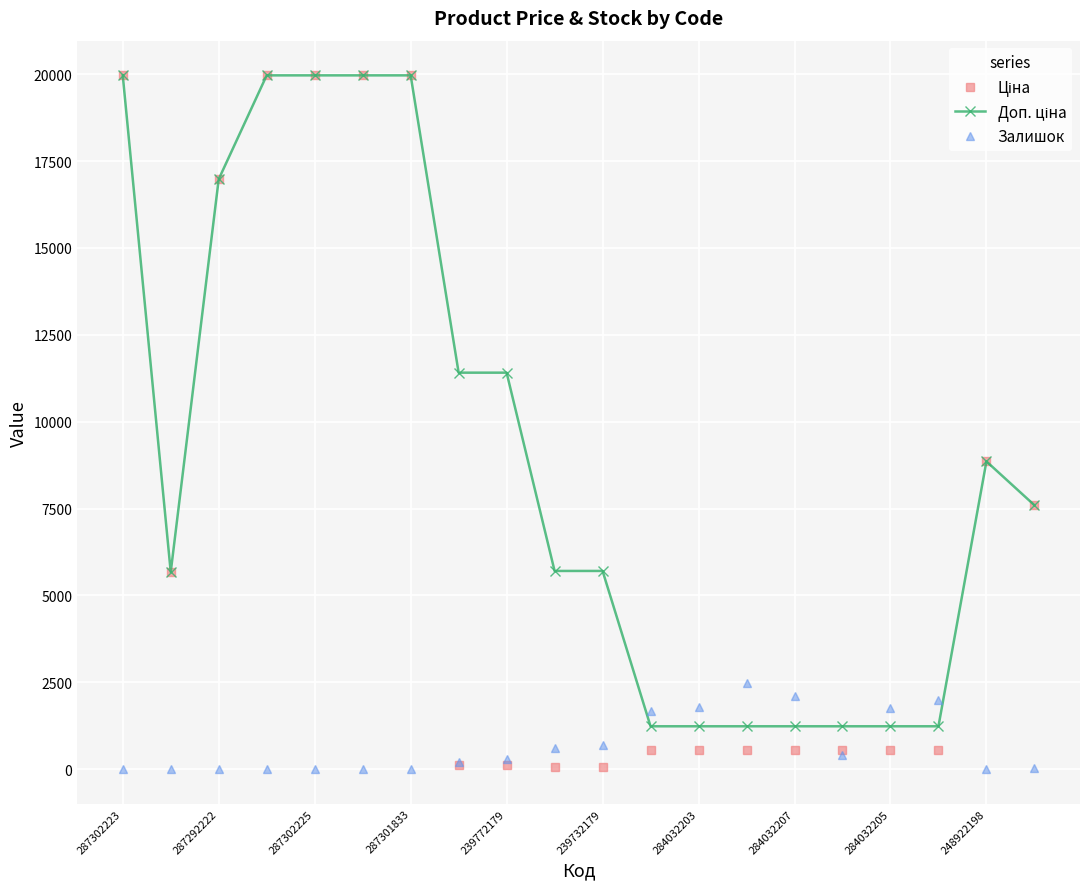

At which category is the sum across all series the highest?

287302223